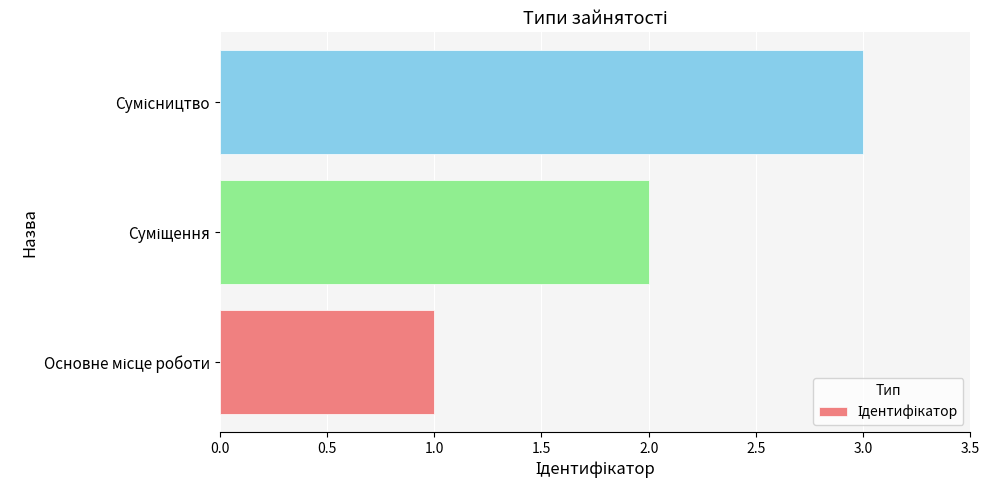

What is the greatest value displayed?

3